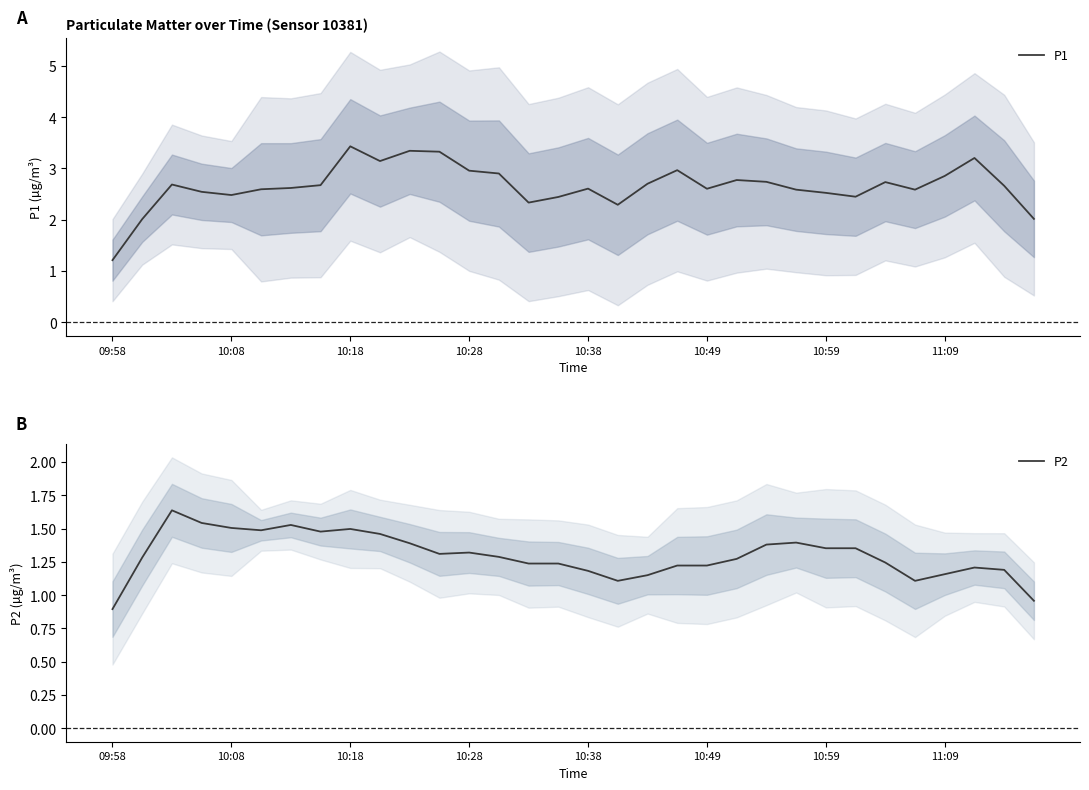

What is the minimum value for P1?

1.2